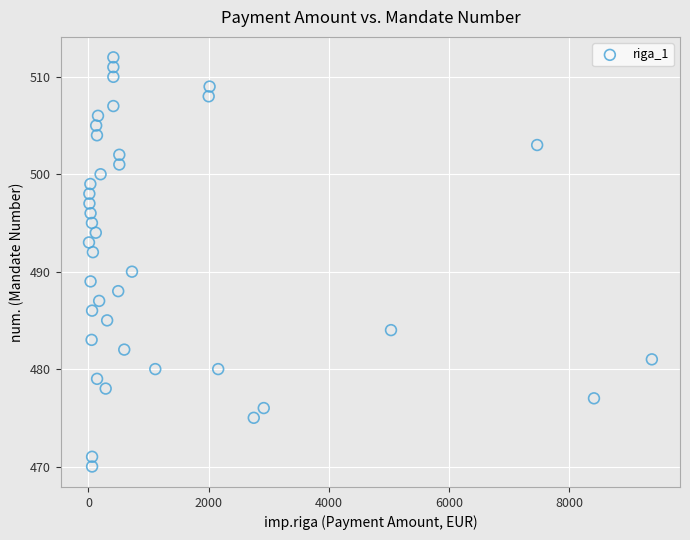

What is the range of Y values (max minus min)?

42